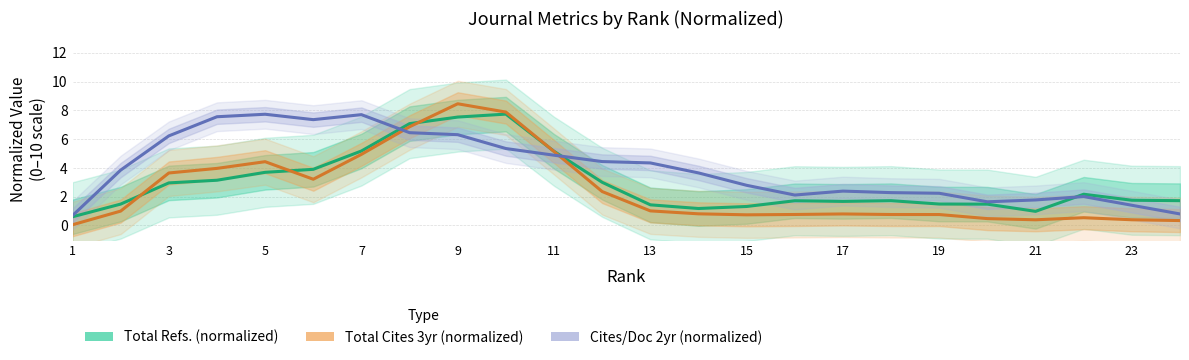

Which series changed the most between 13 and 16?

Cites/Doc 2yr (normalized)